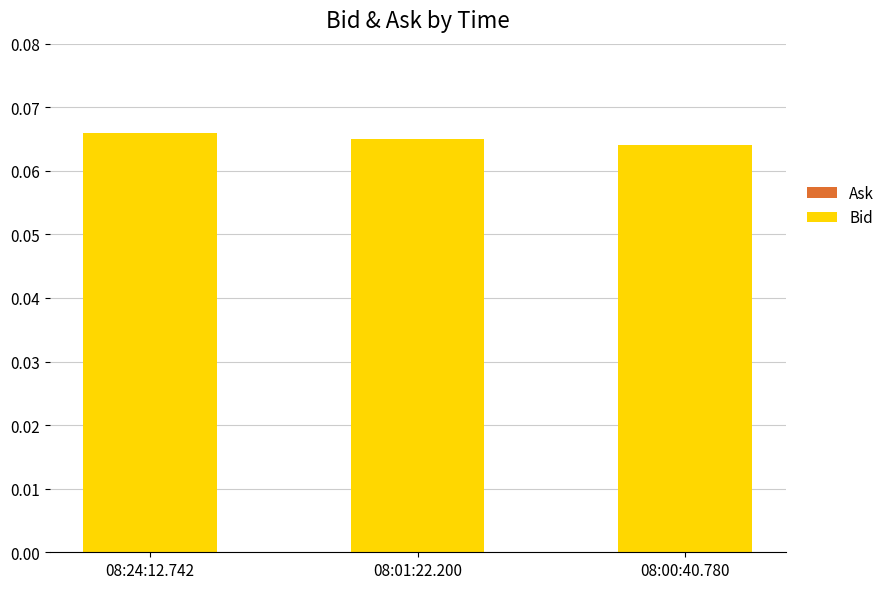

How many values are between 0 and 1?

3